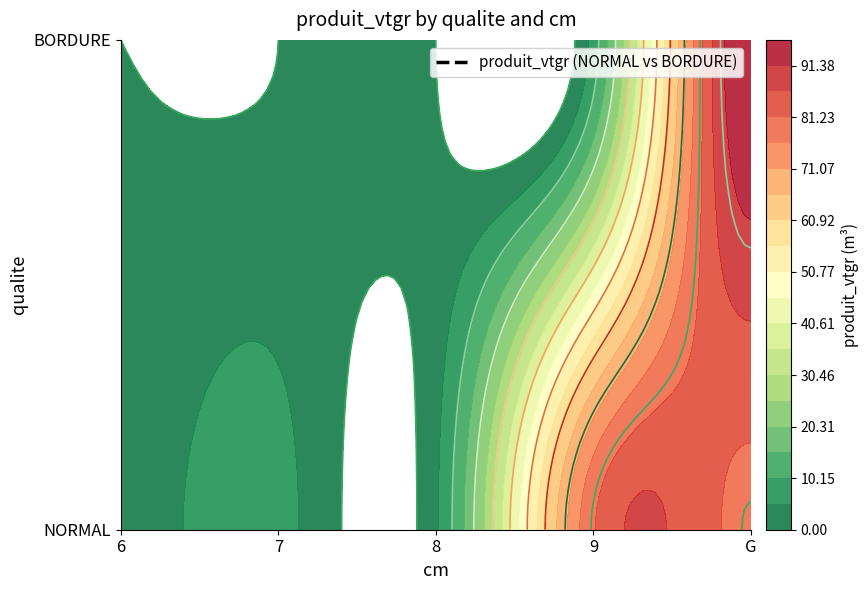

True or false: NORMAL has a value of 80.7 at 9.

True